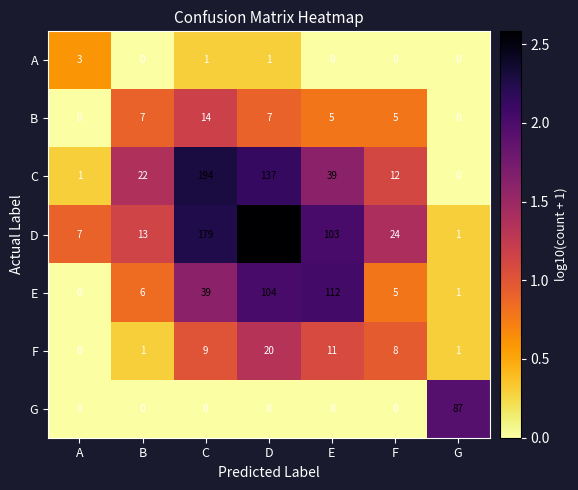

Which label corresponds to the largest value in the chart?

D